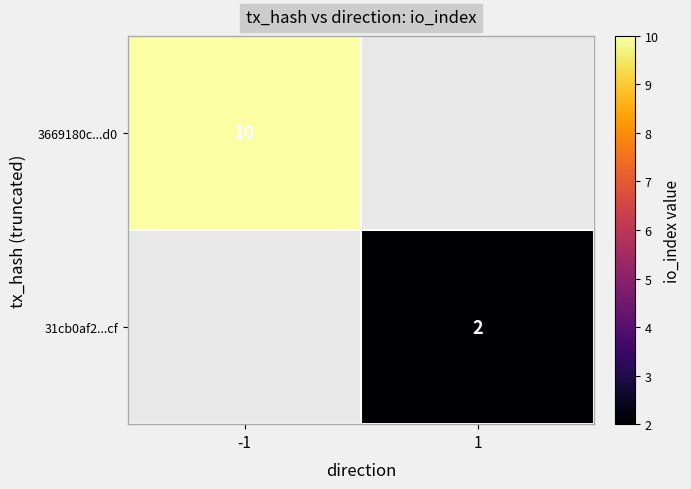

True or false: 31cb0af2...cf has a value of 3 at 1.

False